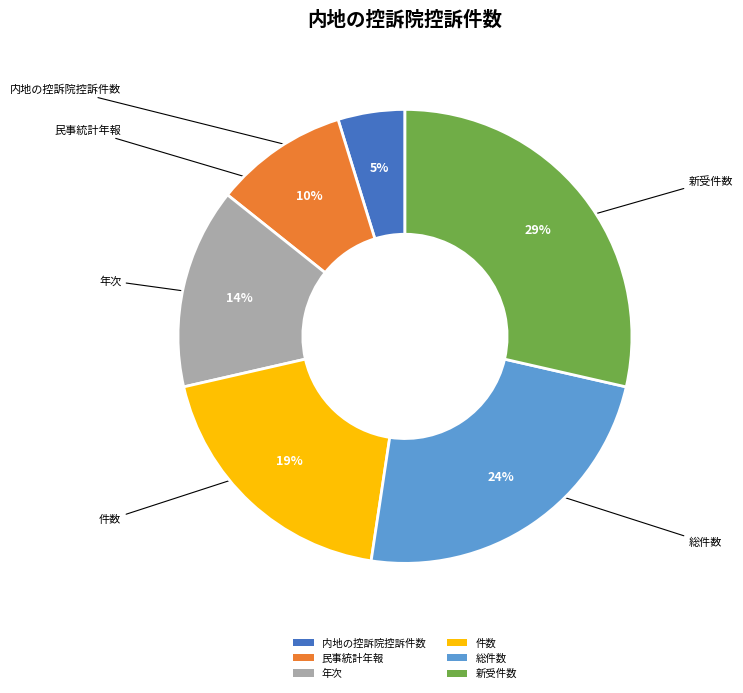

To the nearest percent, what is the difference between the 新受件数 and 総件数 slice percentages?

5%